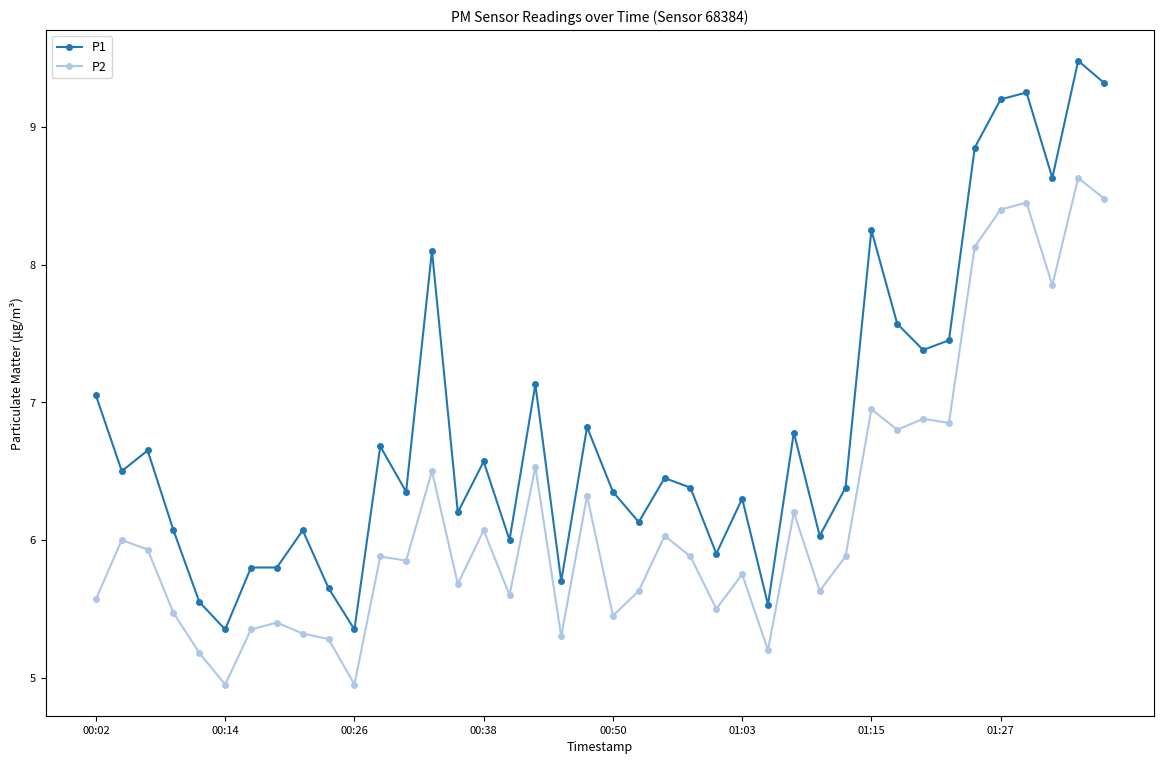

True or false: P2 and P1 cross at least once.

False